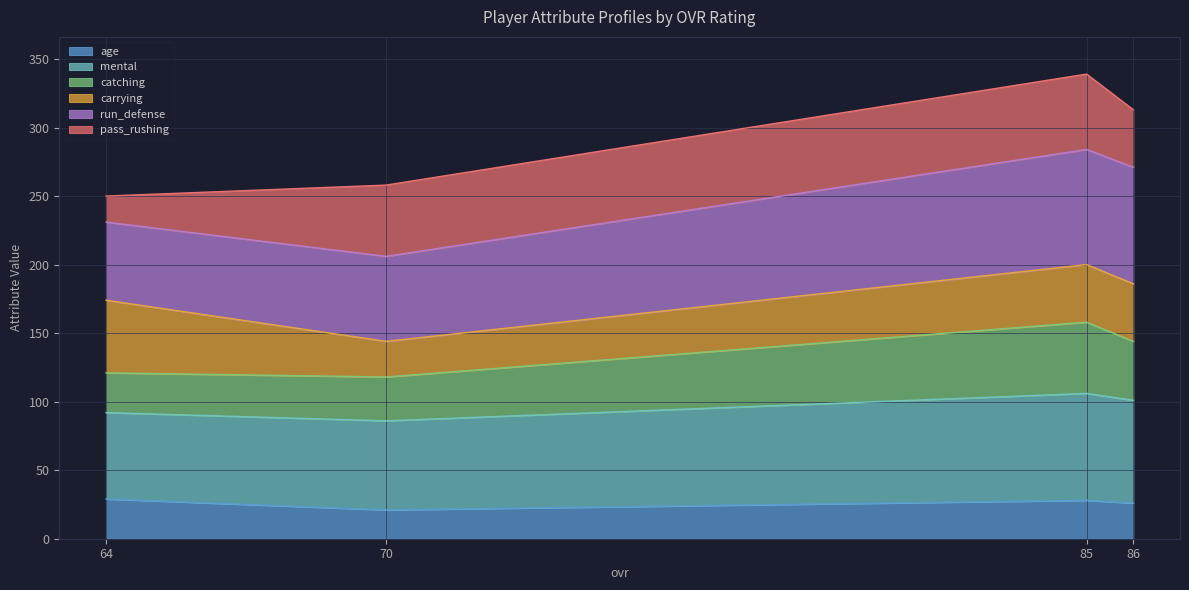

True or false: age has a value of 15 at 85.

False